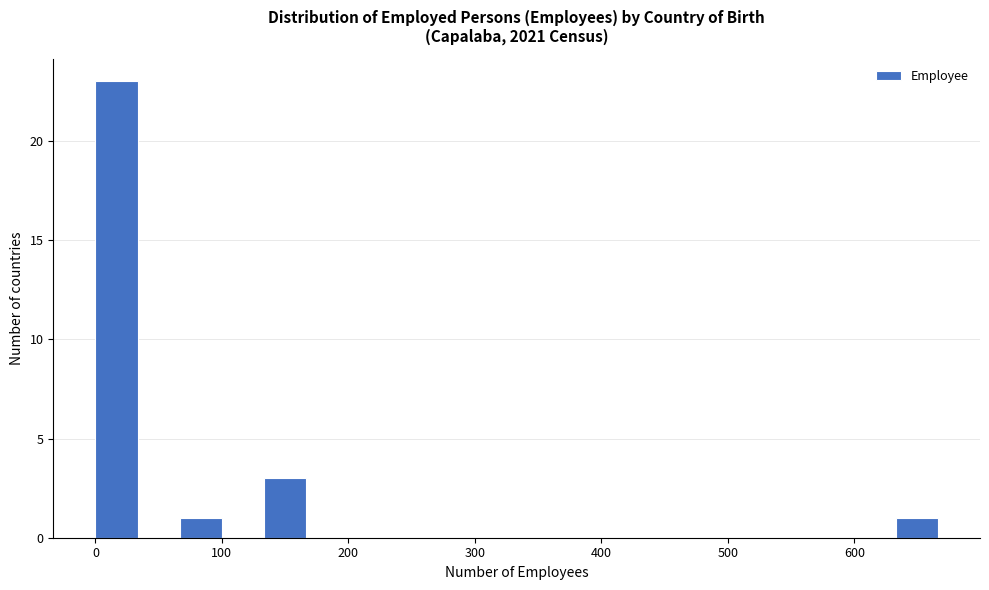

Read against the x-axis, roughly where is the centre of the tallest bar?

20